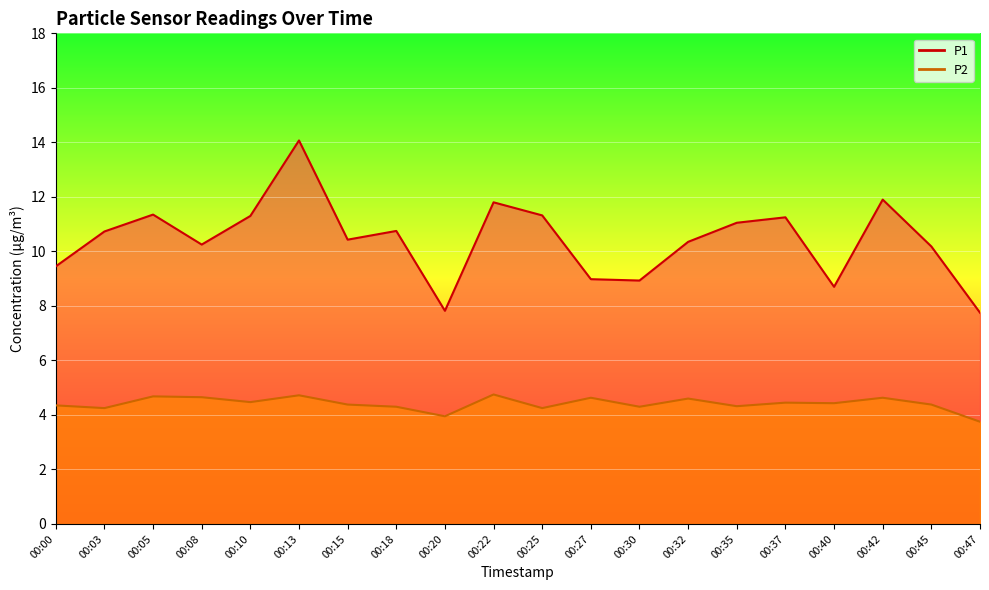

Does the chart display data point markers on the line(s)?

No